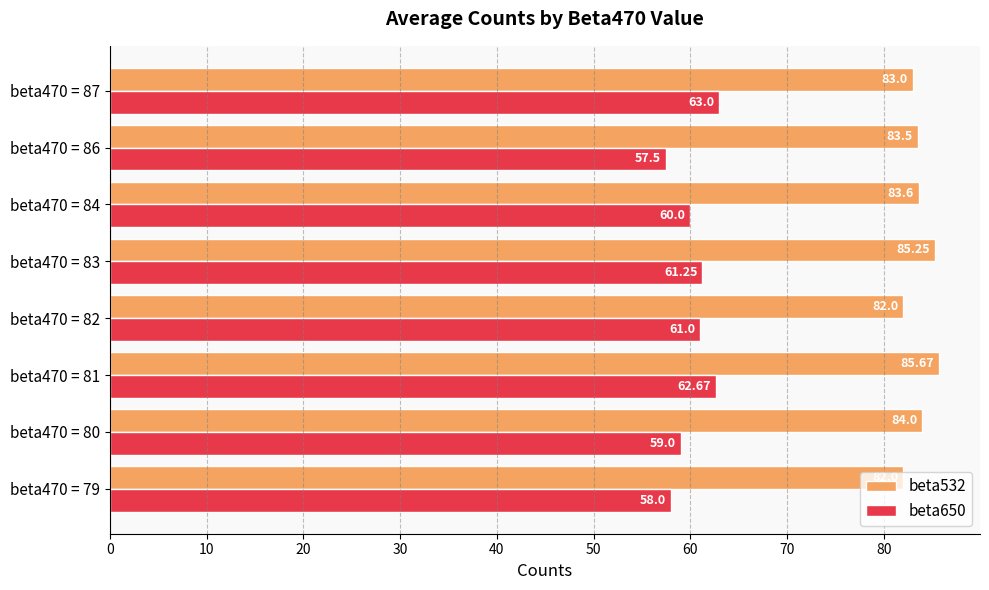

Is the value of beta650 at beta470 = 87 greater than the value of beta532 at beta470 = 83?

No